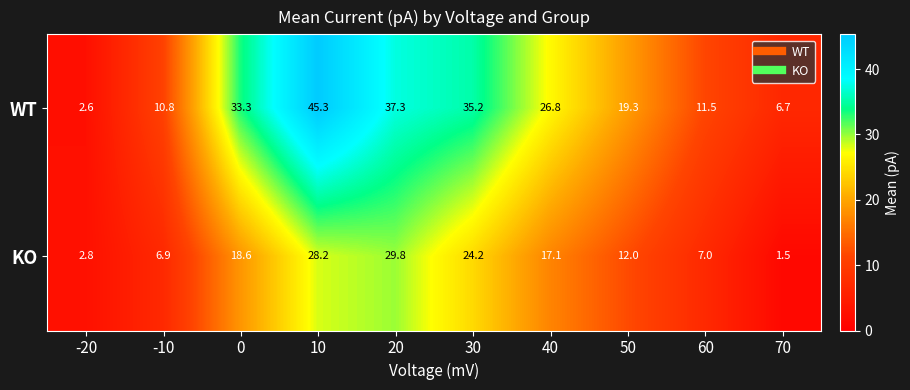

True or false: WT has a value of 6.7 at 70.

True